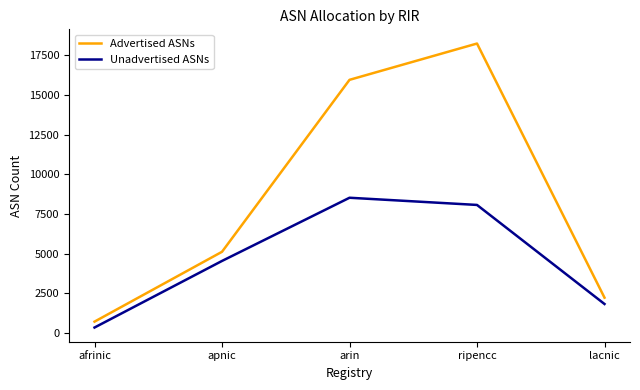

What is the average value of the Advertised ASNs series?

8450